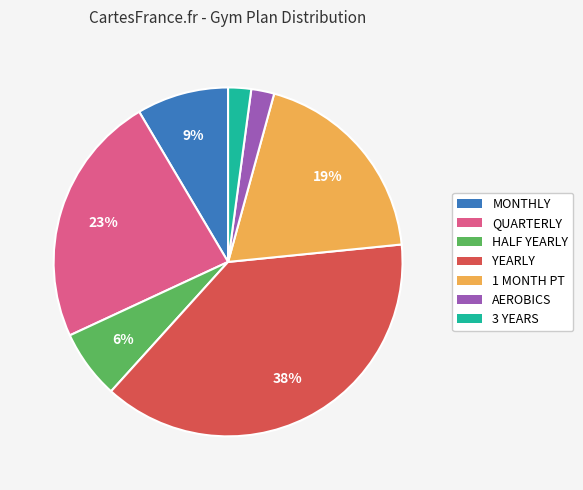

Count the number of slices in the pie.

7